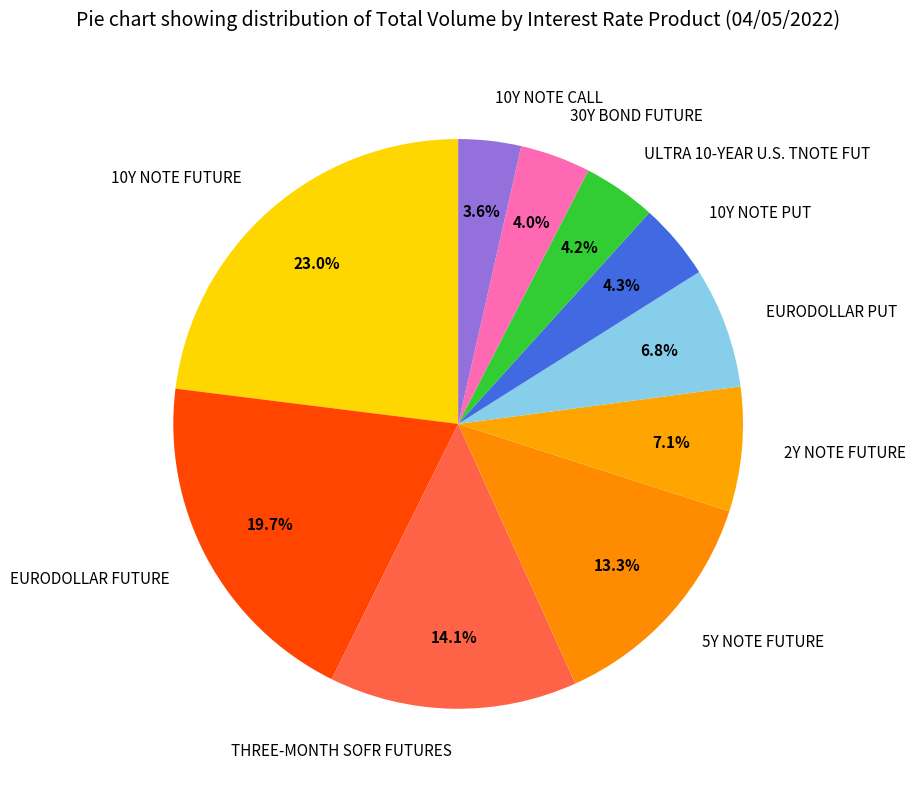

Count the number of slices in the pie.

10